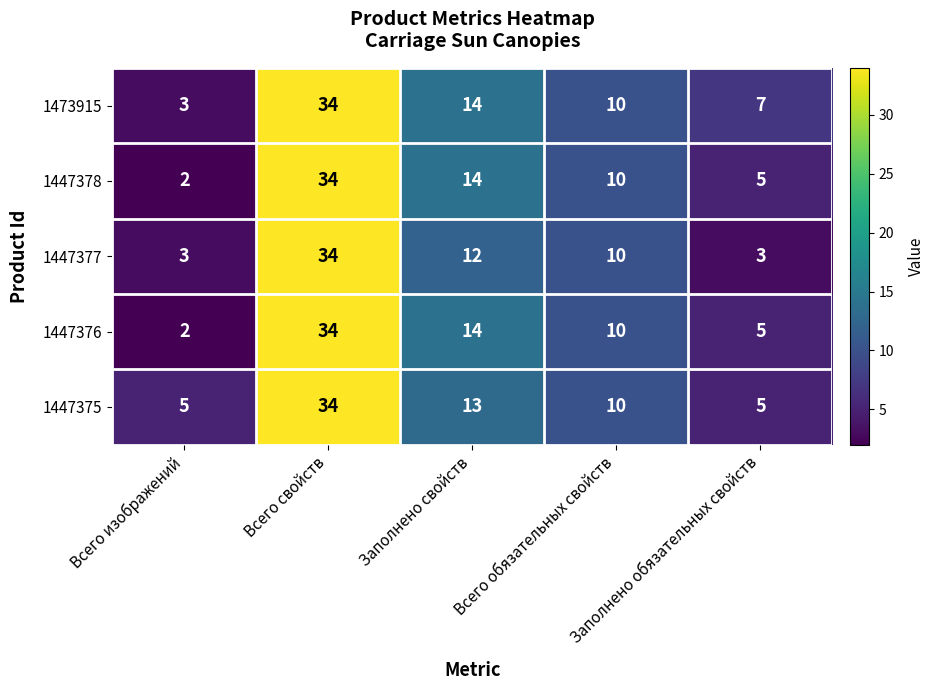

What is the difference between the highest and lowest values at Заполнено обязательных свойств?

4